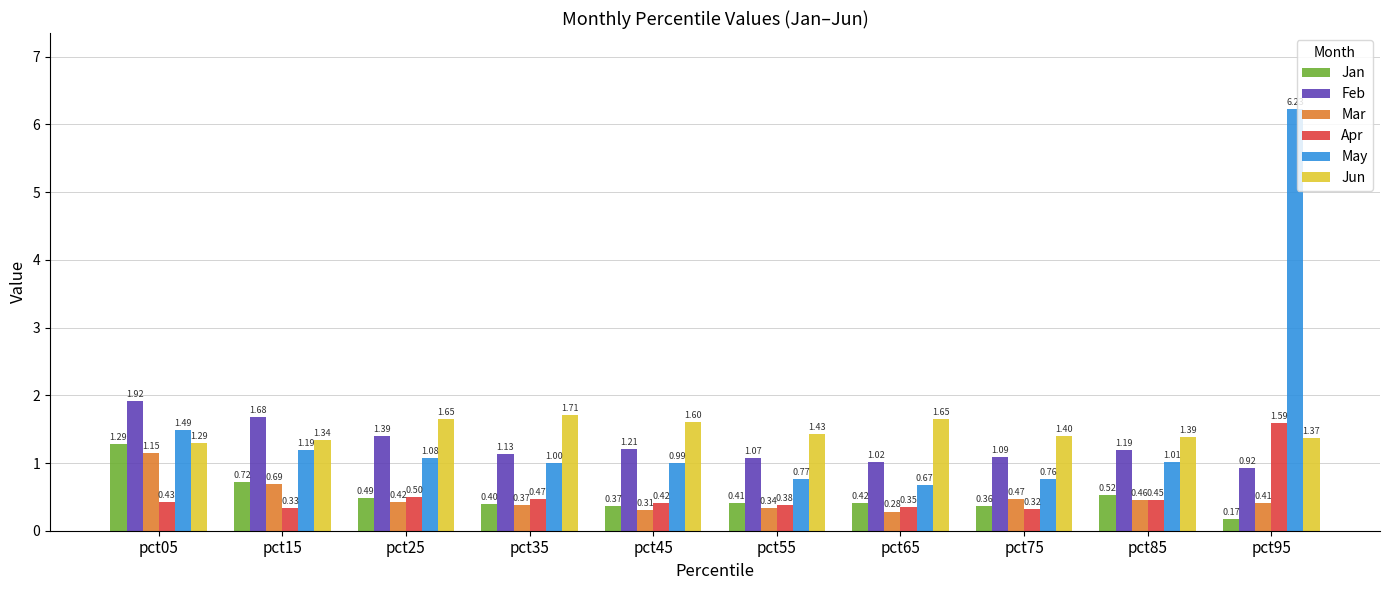

Which series has the widest spread of values?

May